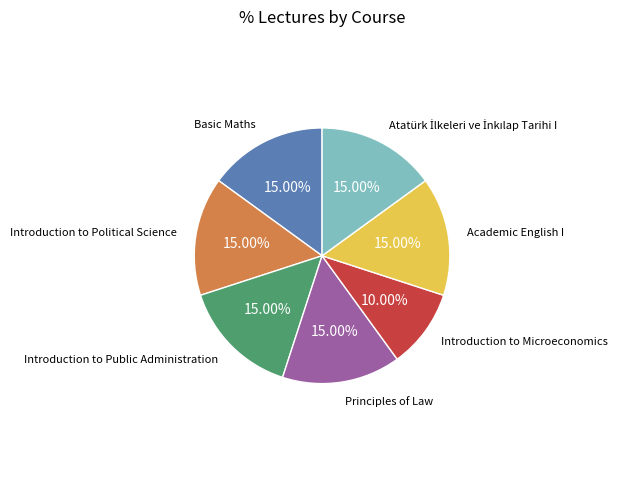

Is there any slice that represents more than half of the pie?

No